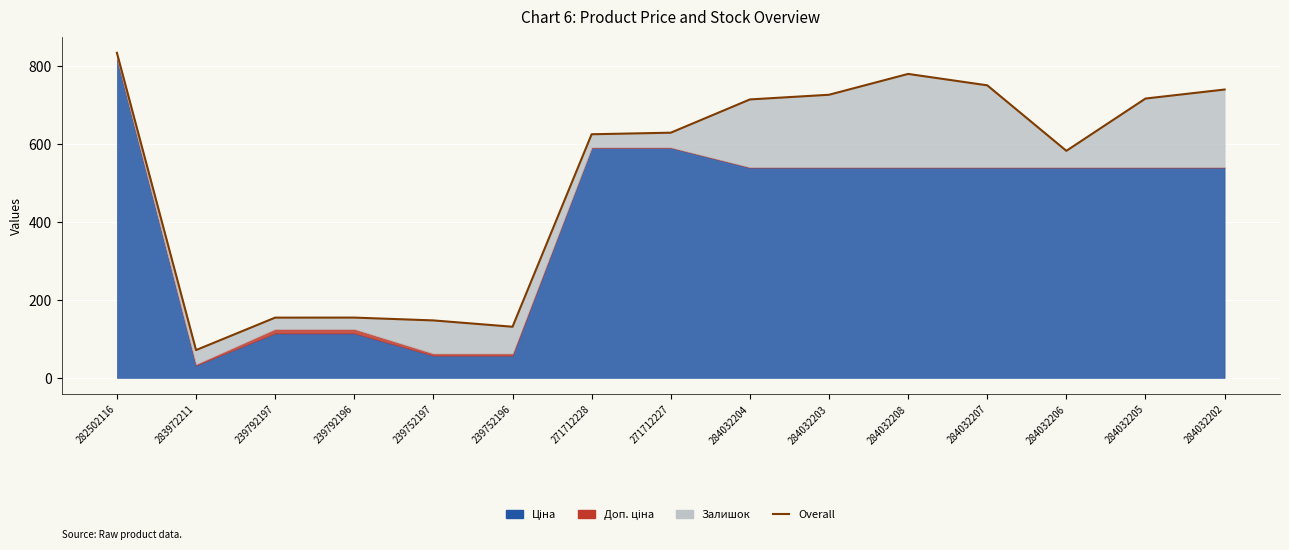

What is the sum of all values?

7749.4